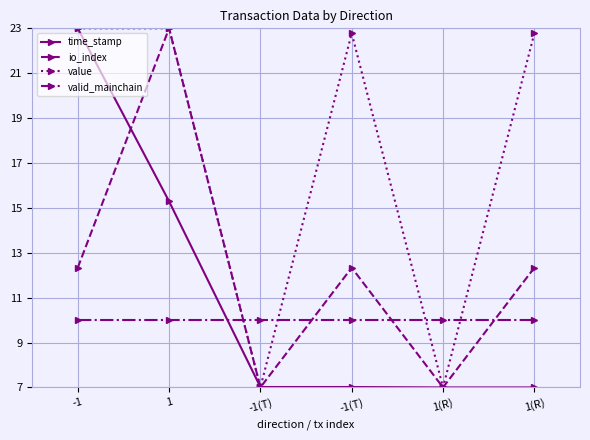

How many lines are shown in the chart?

4